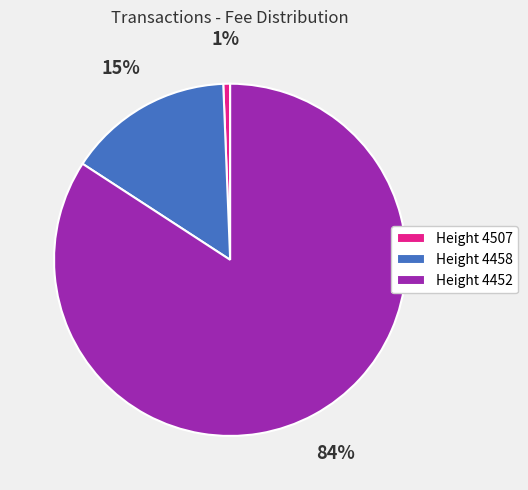

What is the largest slice in the pie chart?

Height 4452